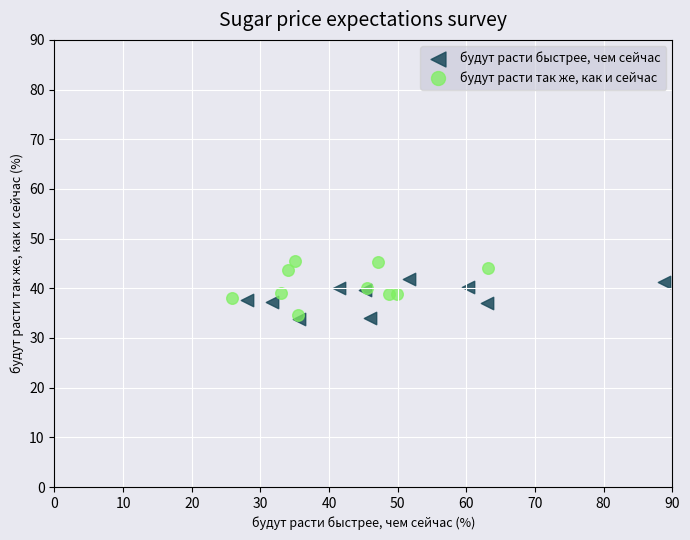

Which series has the largest Y range (max minus min)?

будут расти так же, как и сейчас